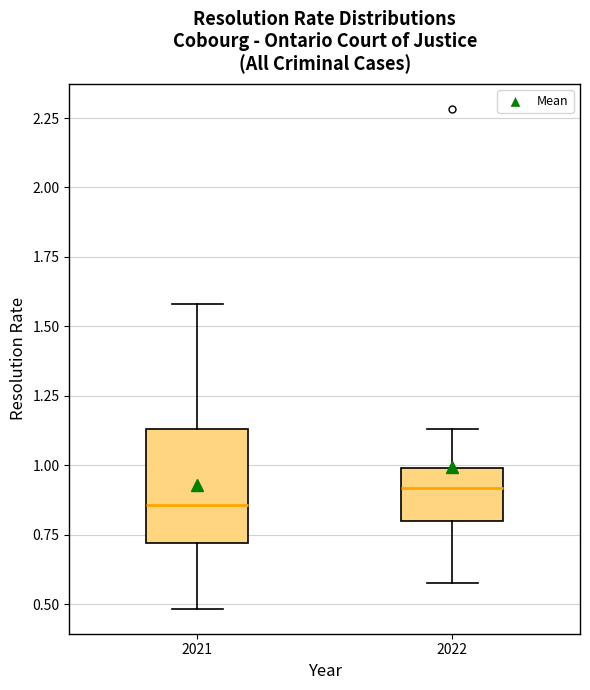

Where is the lower edge of the box at x = 2021 on the y-axis? The values are not printed on the chart, so give them approximately, as read against the axis.

0.70